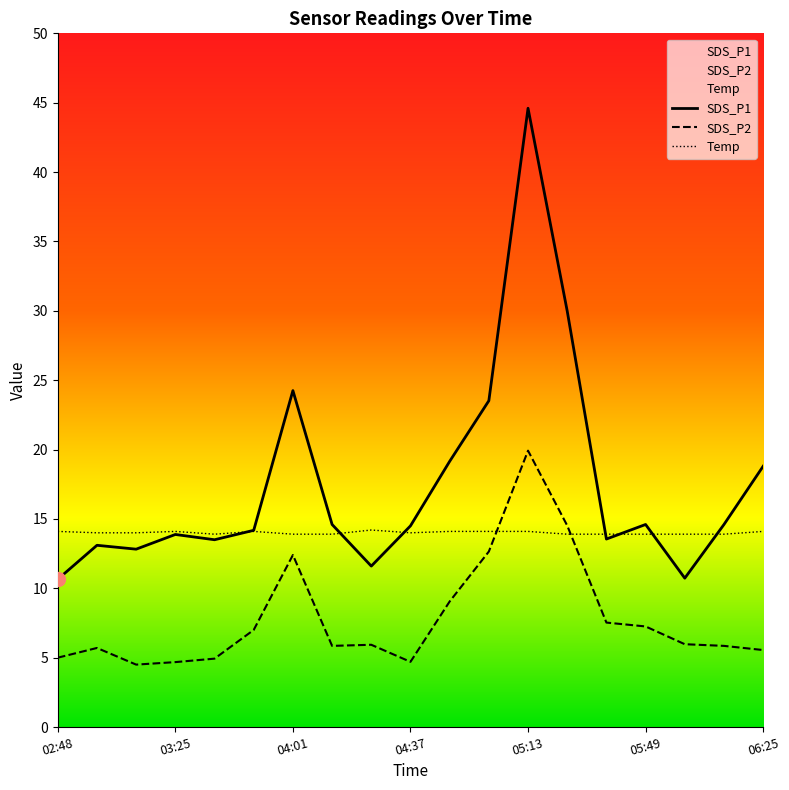

True or false: SDS_P2 and SDS_P1 cross at least once.

False